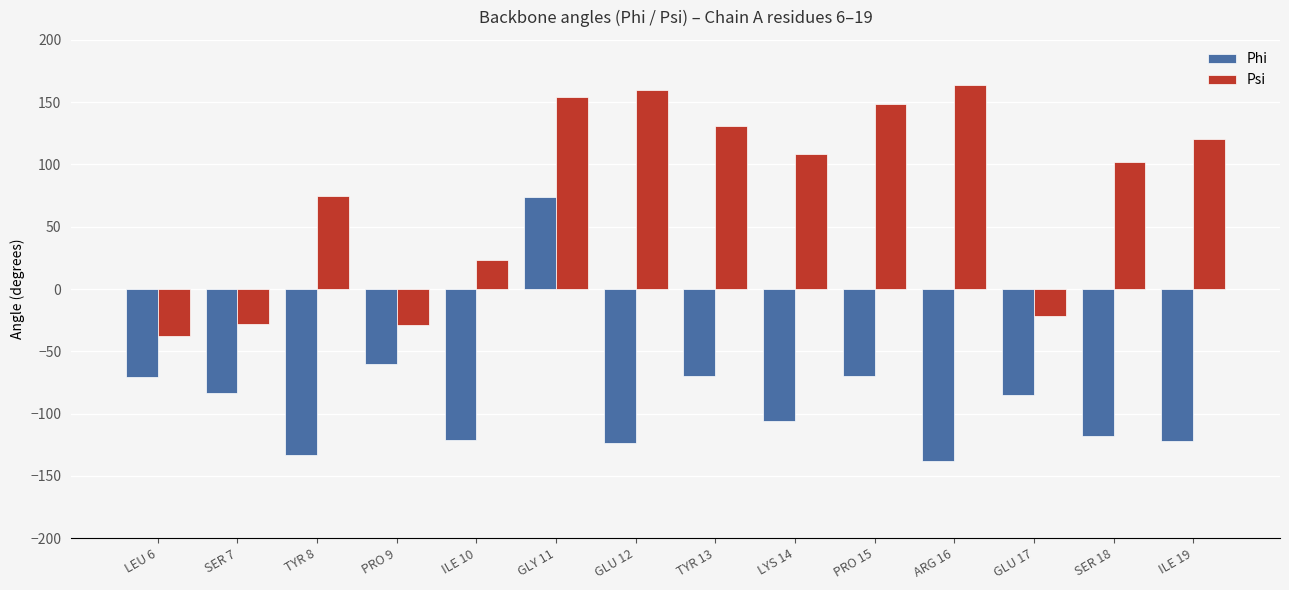

Is it true that Psi equals -14.3 at SER 7?

False